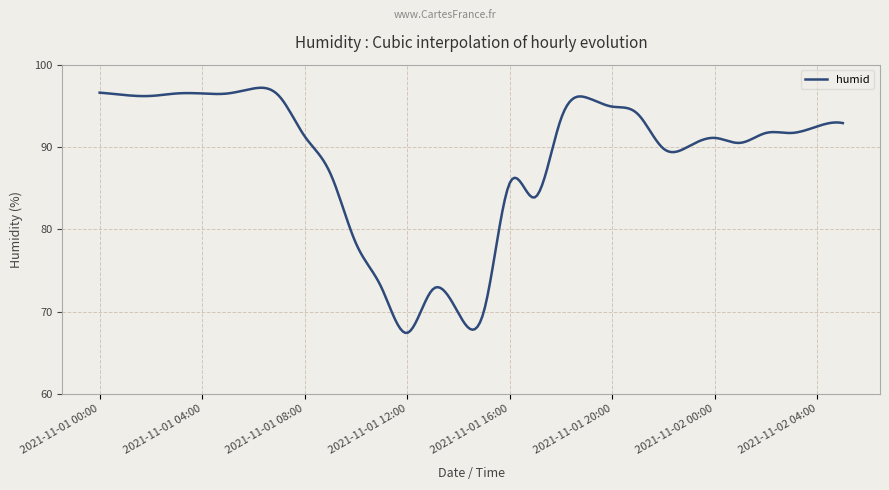

What is the minimum value shown in the chart?

67.4